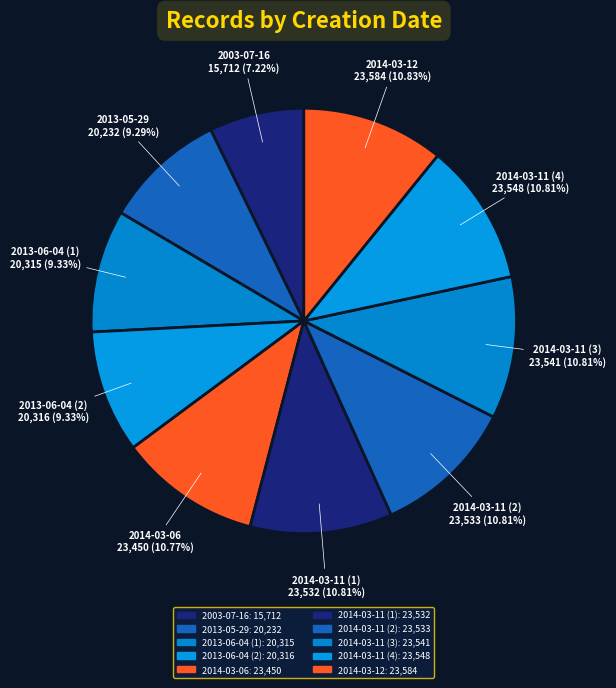

Do 2014-03-06 and 2003-07-16 together represent more than half of the pie?

No